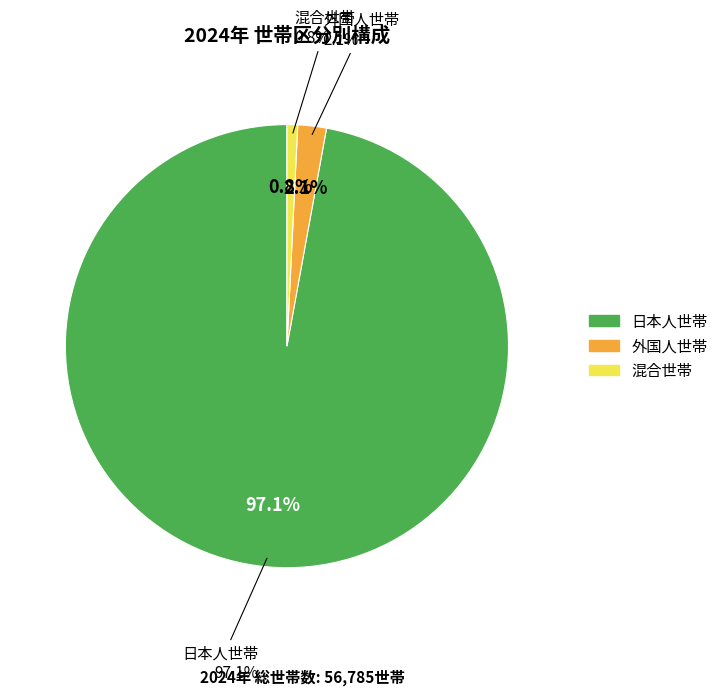

The 外国人世帯 slice represents 2% of the pie. True or false?

True